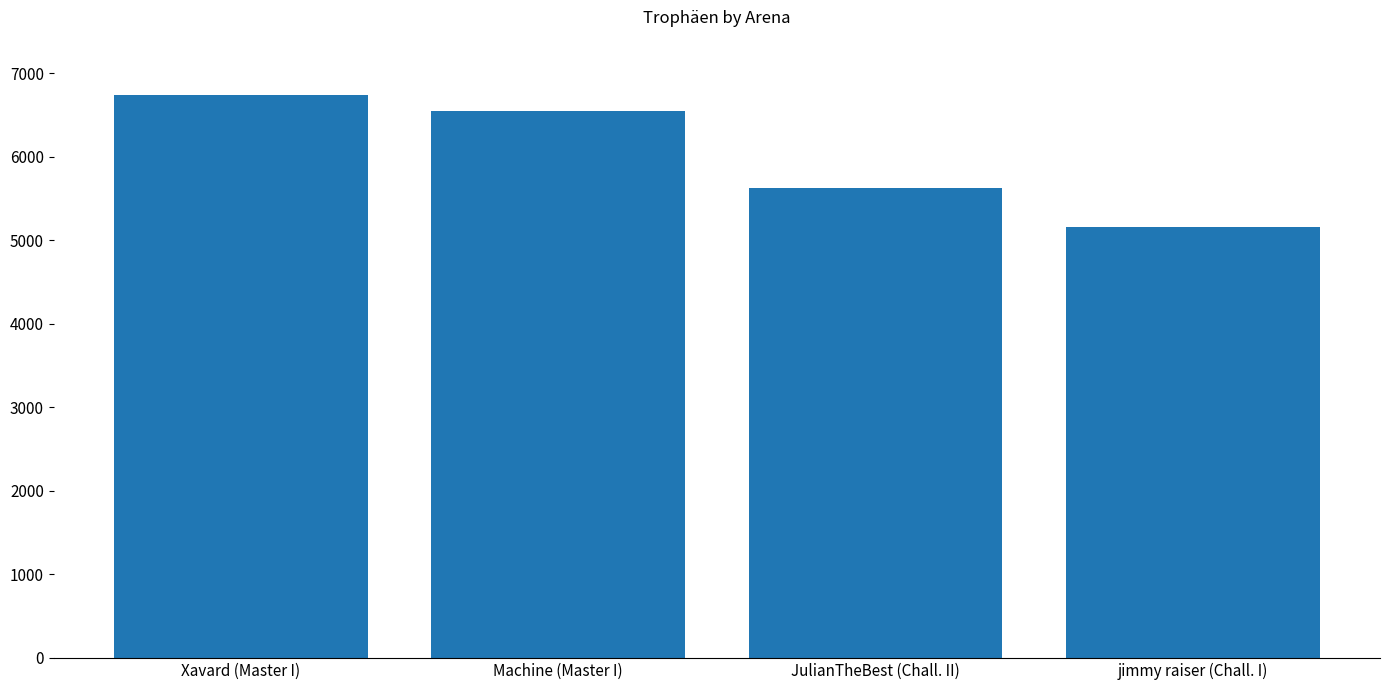

What is the approximate value at Machine (Master I), to the nearest 50?

6550